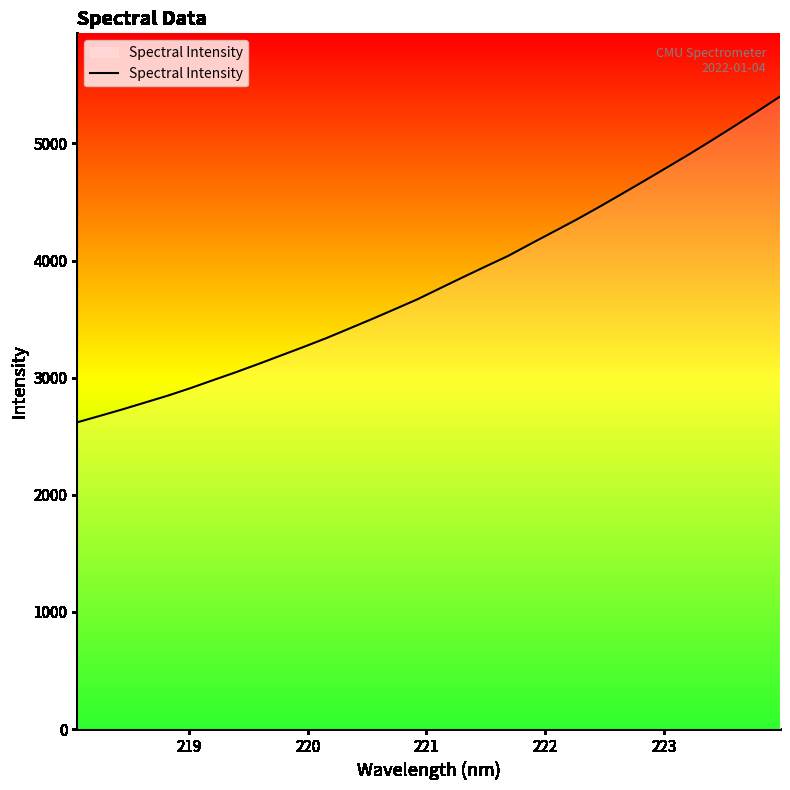

What is the difference between the maximum and minimum values?

2780.9